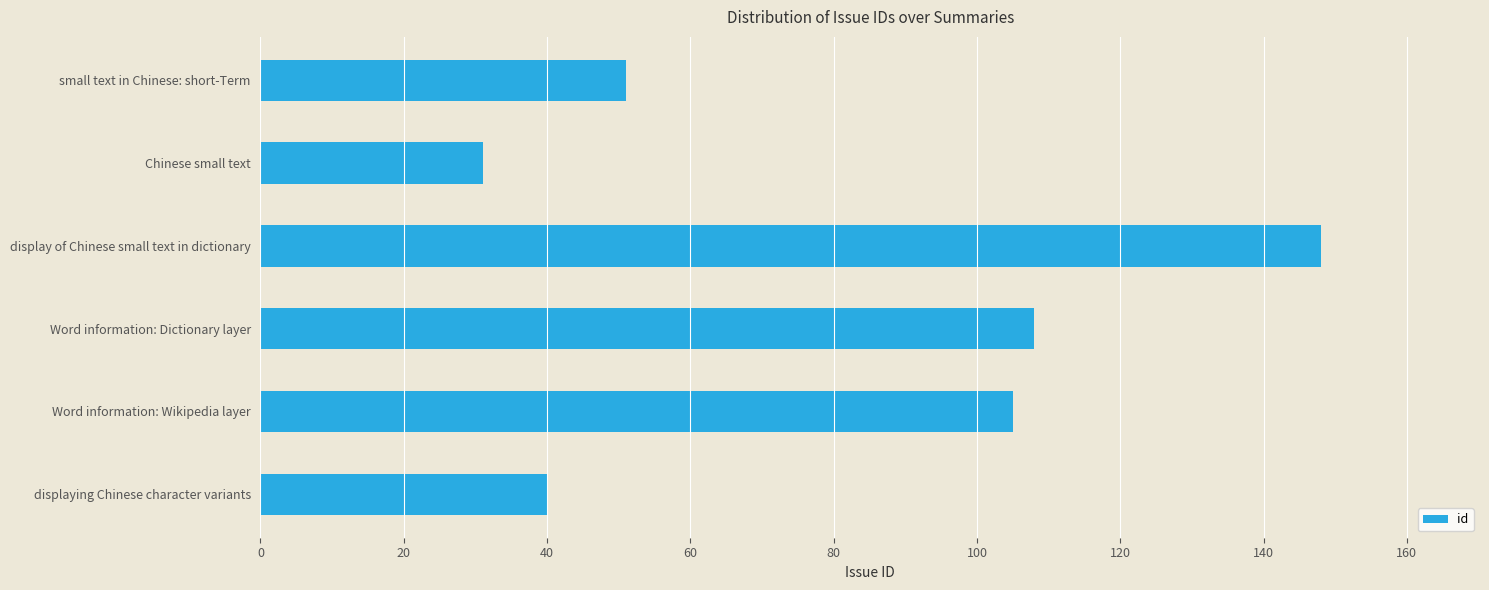

What is the difference between the maximum and minimum values?

117